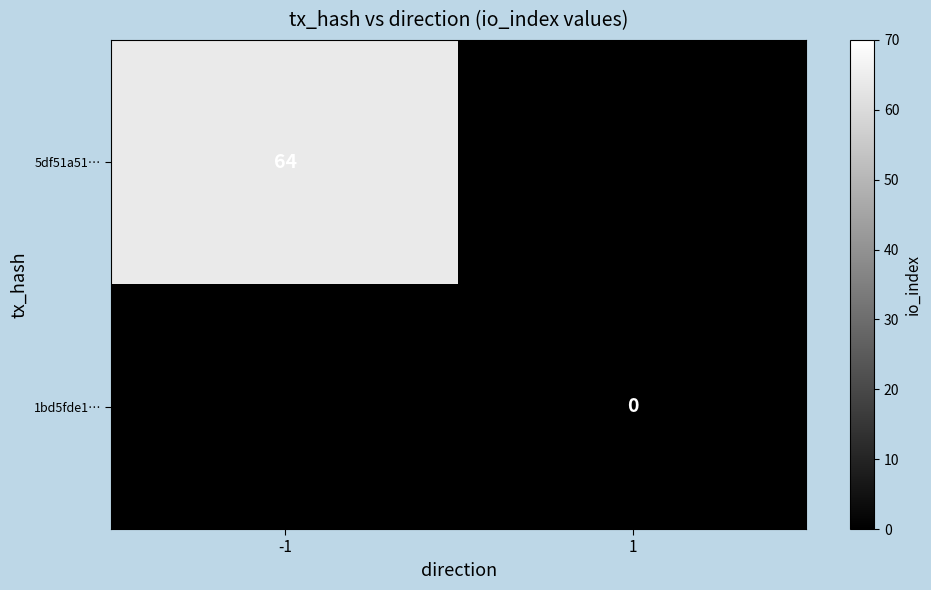

The 5df51a51… series shows 40 at -1. True or false?

False